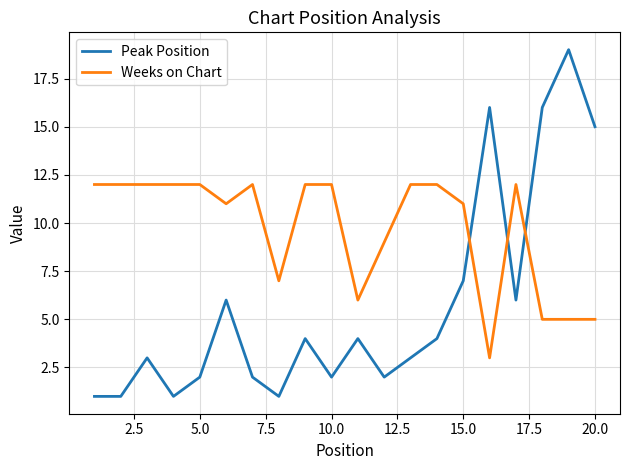

True or false: Weeks on Chart and Peak Position intersect in this chart.

True